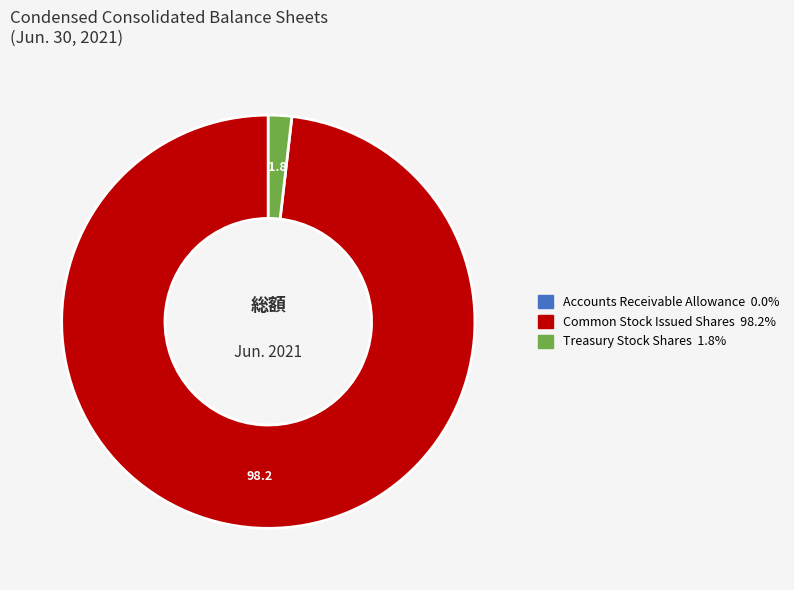

Is there any slice that represents more than half of the pie?

Yes